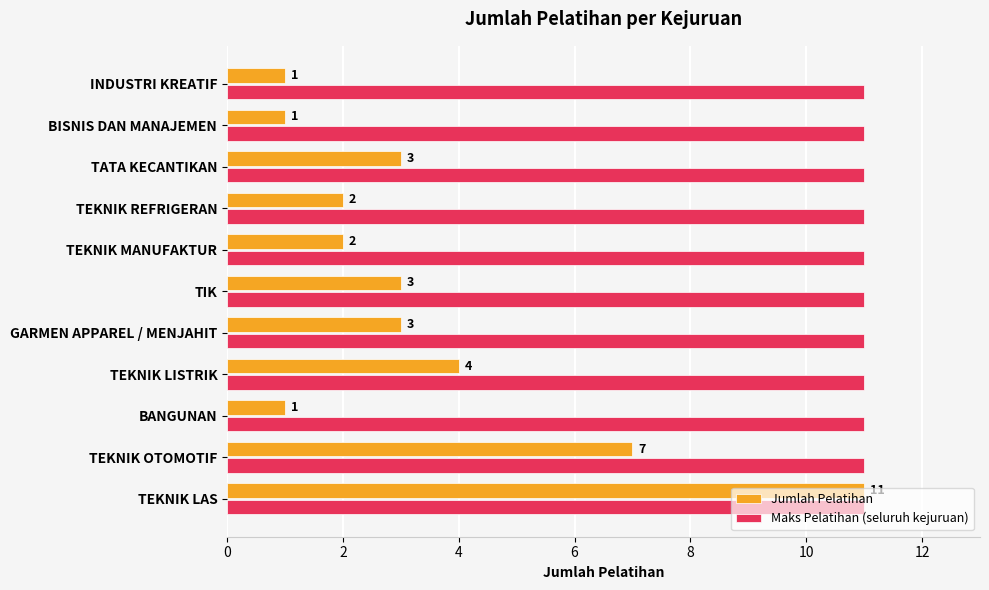

Which series has the widest spread of values?

Jumlah Pelatihan